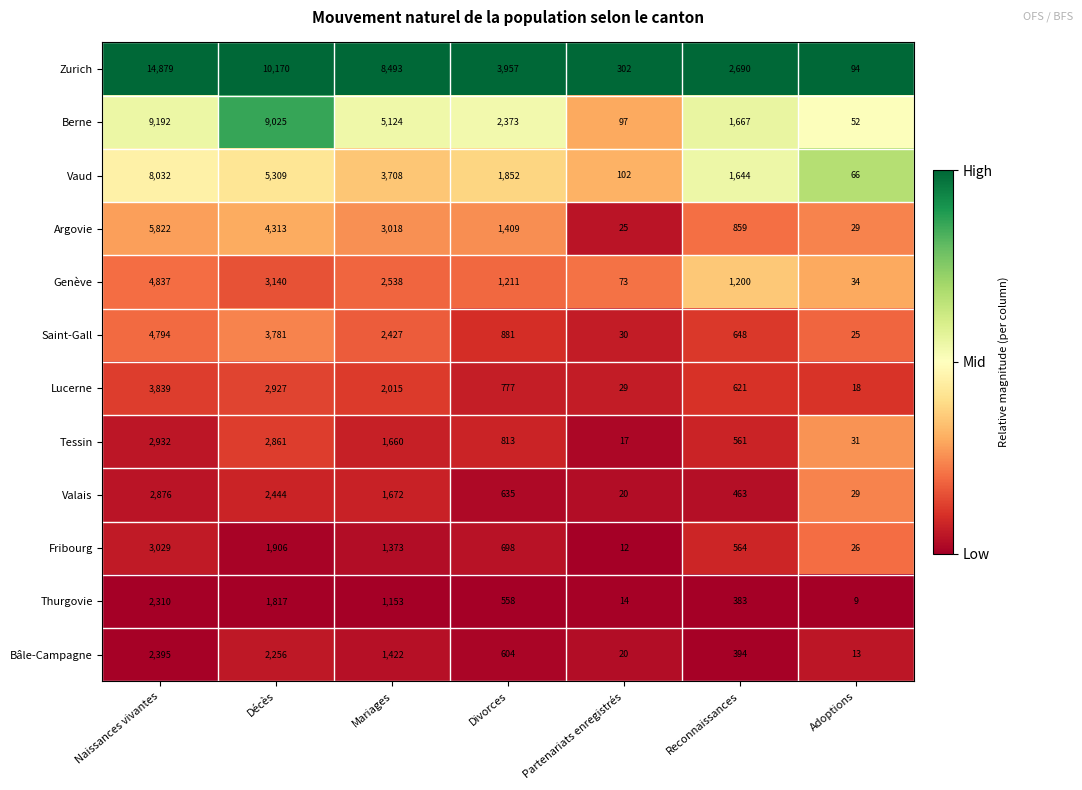

How many series are shown in this chart?

12